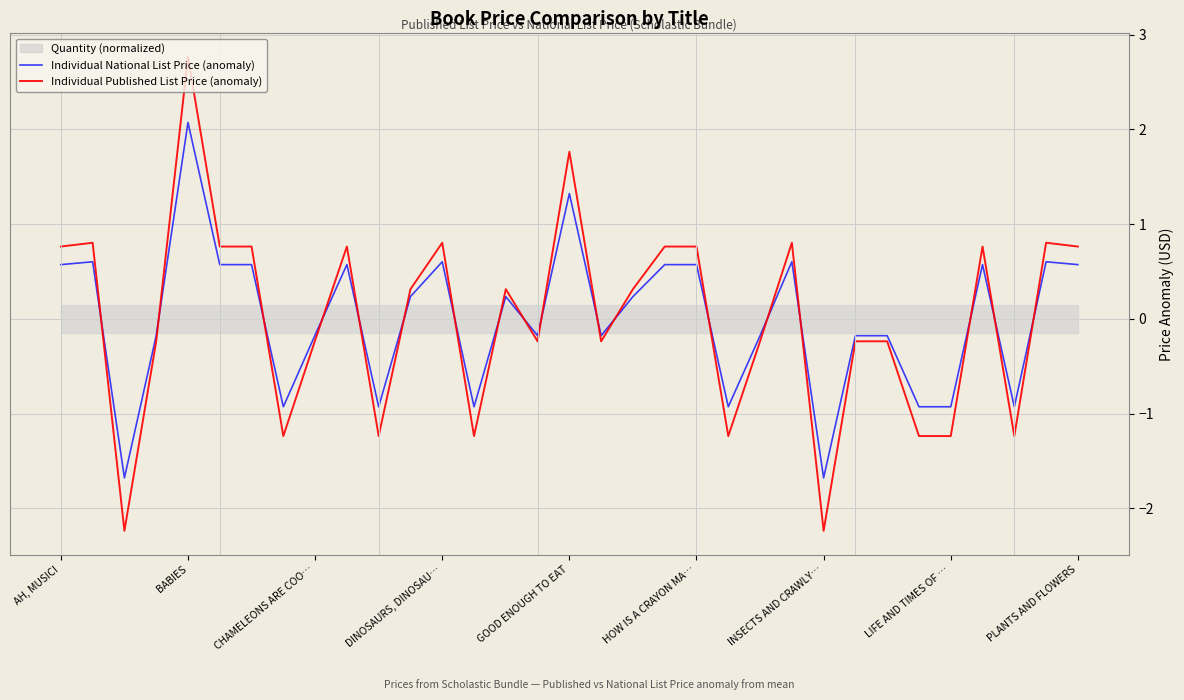

What is the greatest value displayed?

2.8